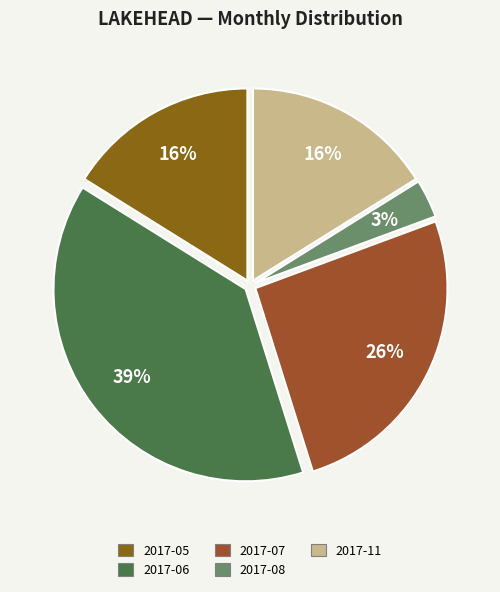

Is it true that 2017-06 is 51% of the pie?

False